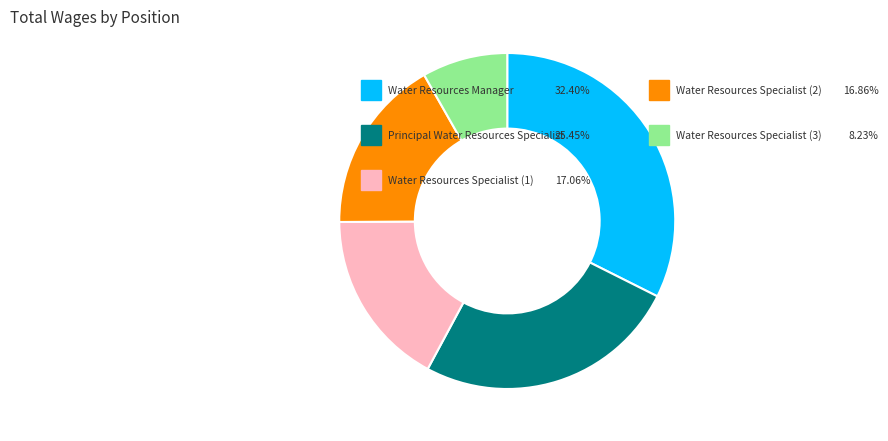

Is there a majority slice in this chart?

No